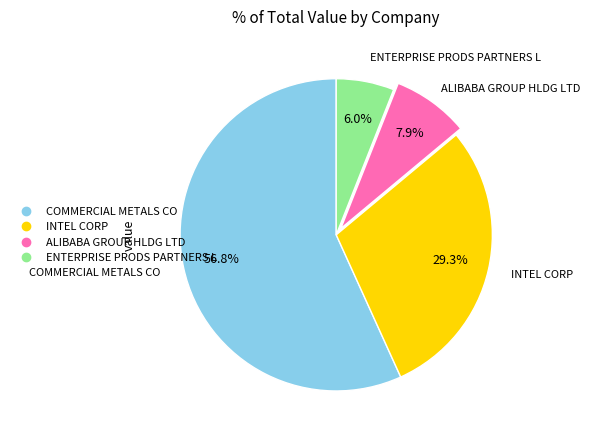

Between COMMERCIAL METALS CO and ALIBABA GROUP HLDG LTD, which is larger?

COMMERCIAL METALS CO